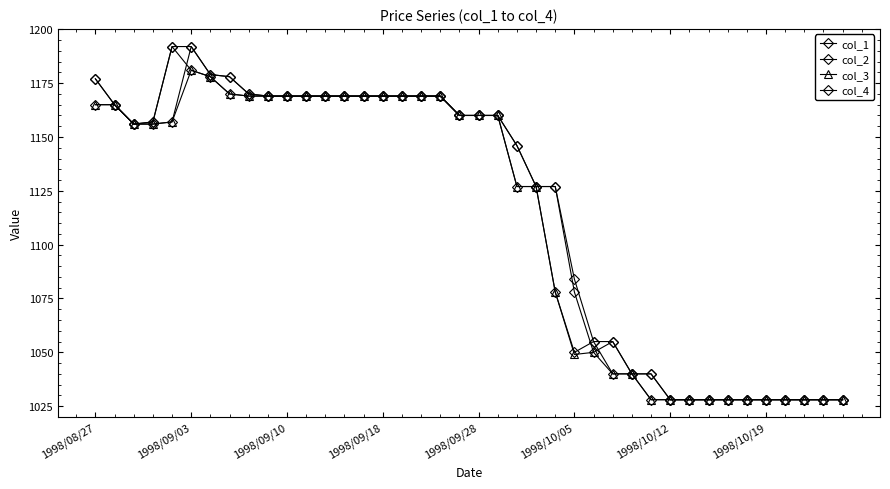

Does the chart have visible grid lines?

No